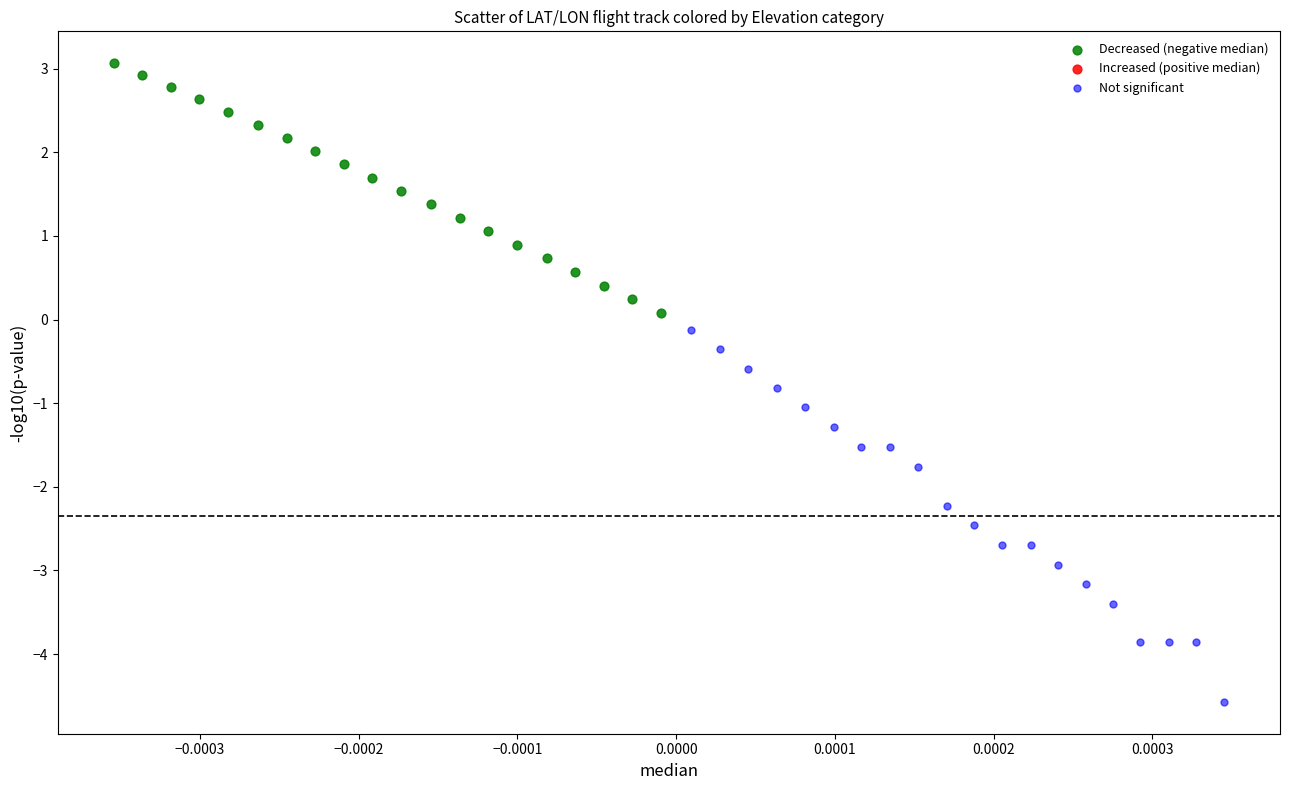

Which series has the largest Y range (max minus min)?

Not significant